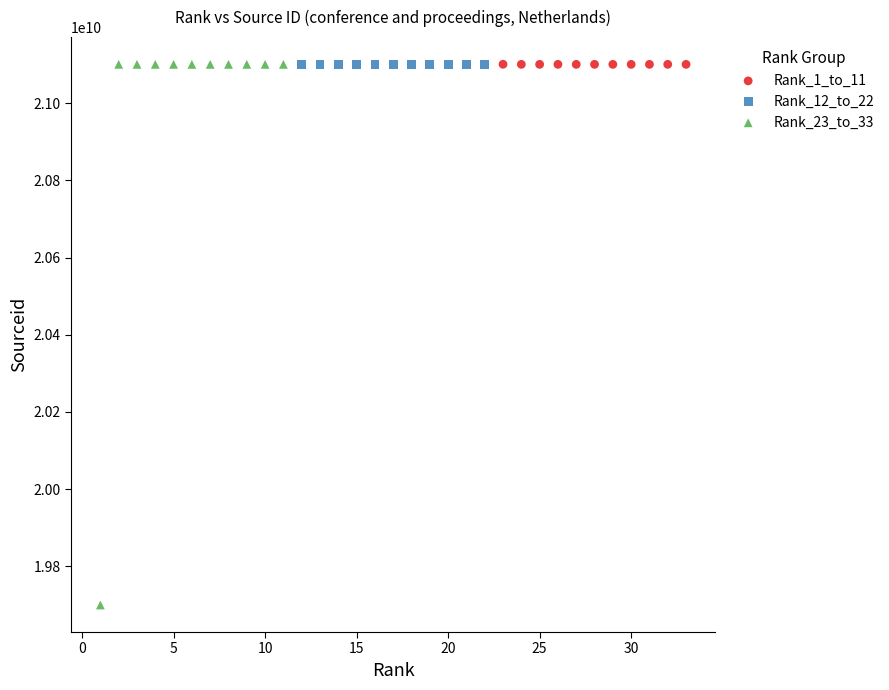

Which series has the widest spread of Y values?

Rank_23_to_33